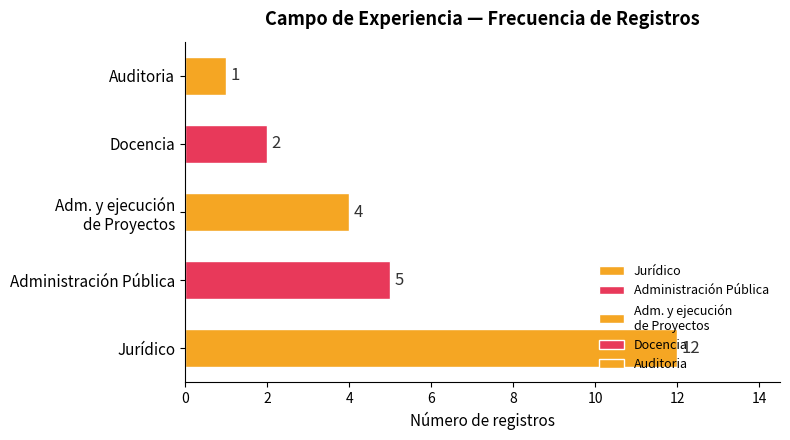

What is the change in value from Jurídico to Auditoria?

-11